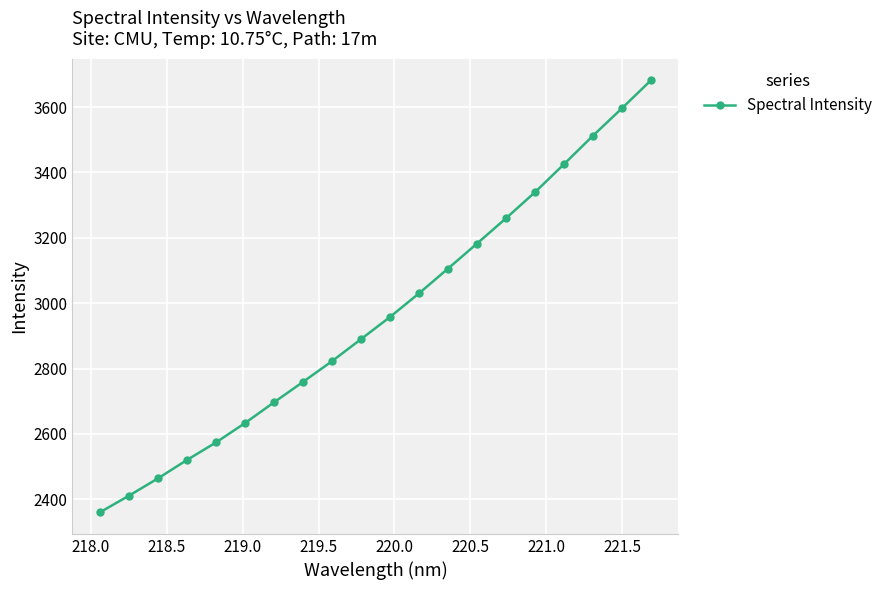

What is the average value?

2961.3